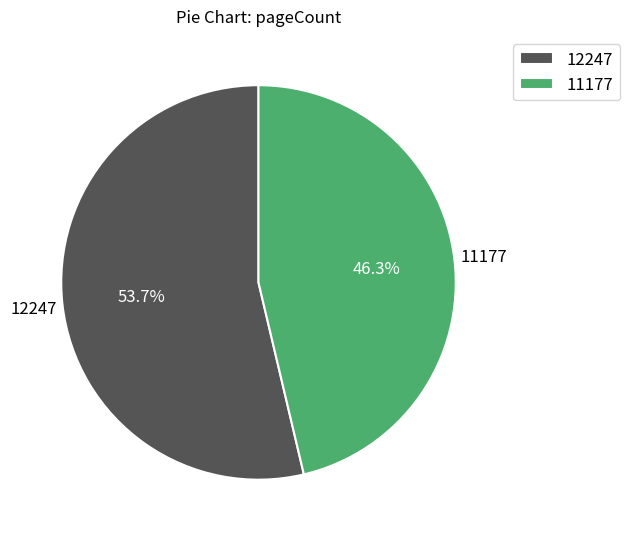

Which slice represents more than half of the pie?

12247